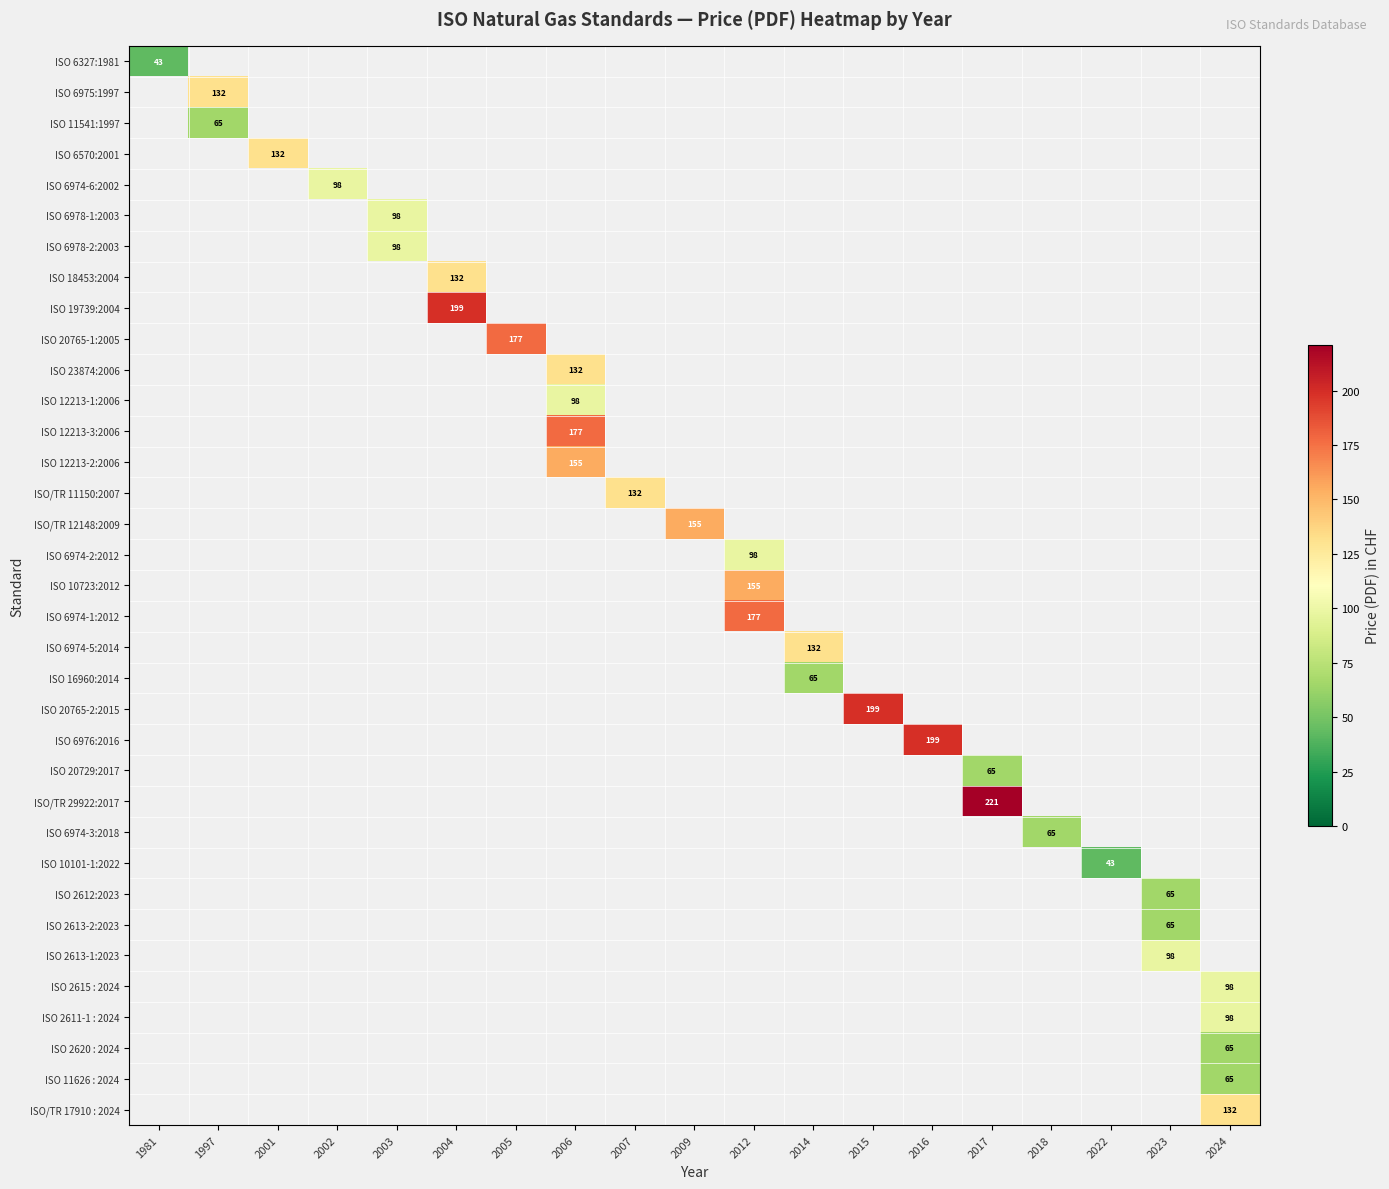

What is the maximum value shown in the chart?

221.0